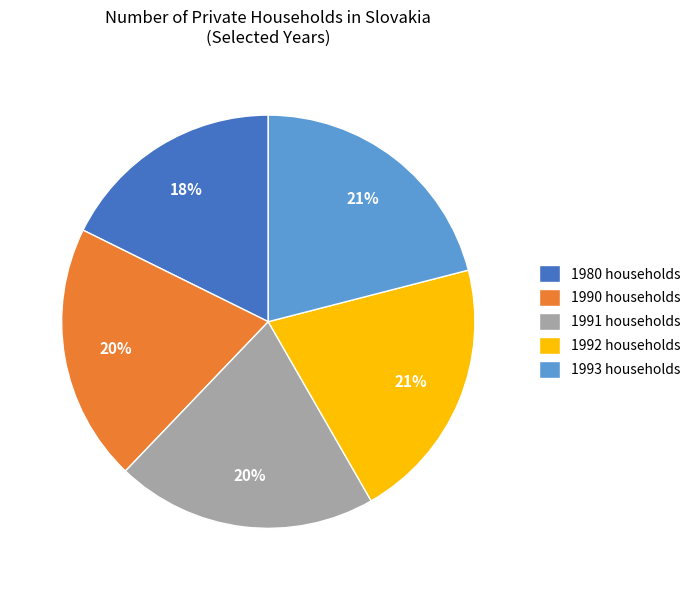

To the nearest percent, what is the difference between the largest and smallest slice percentages?

3%